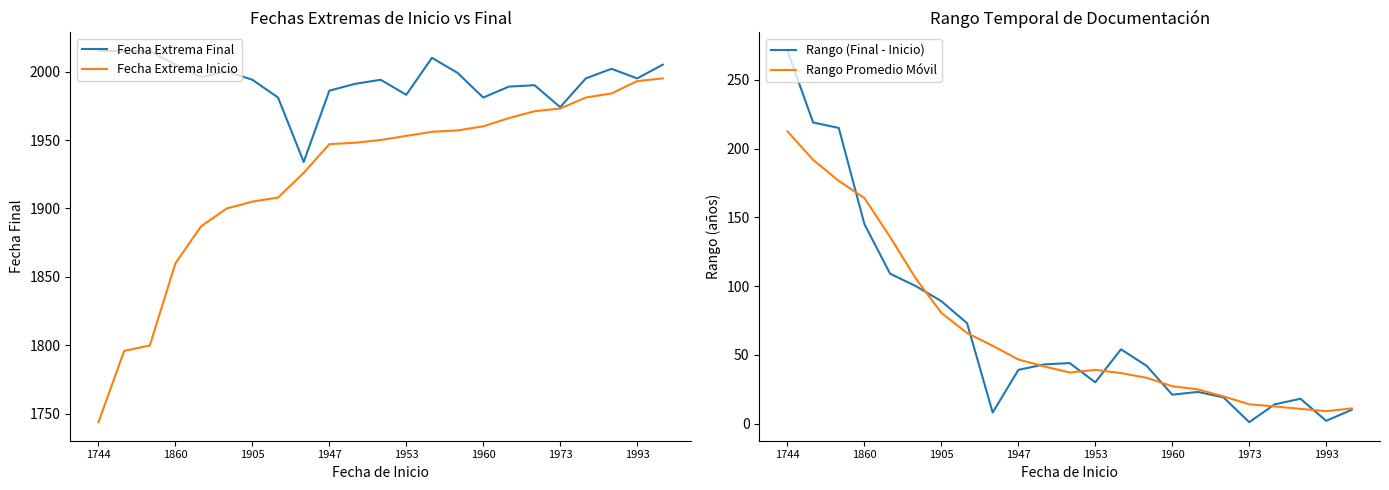

The Rango (Final - Inicio) series shows 39.0 at 1947. True or false?

True